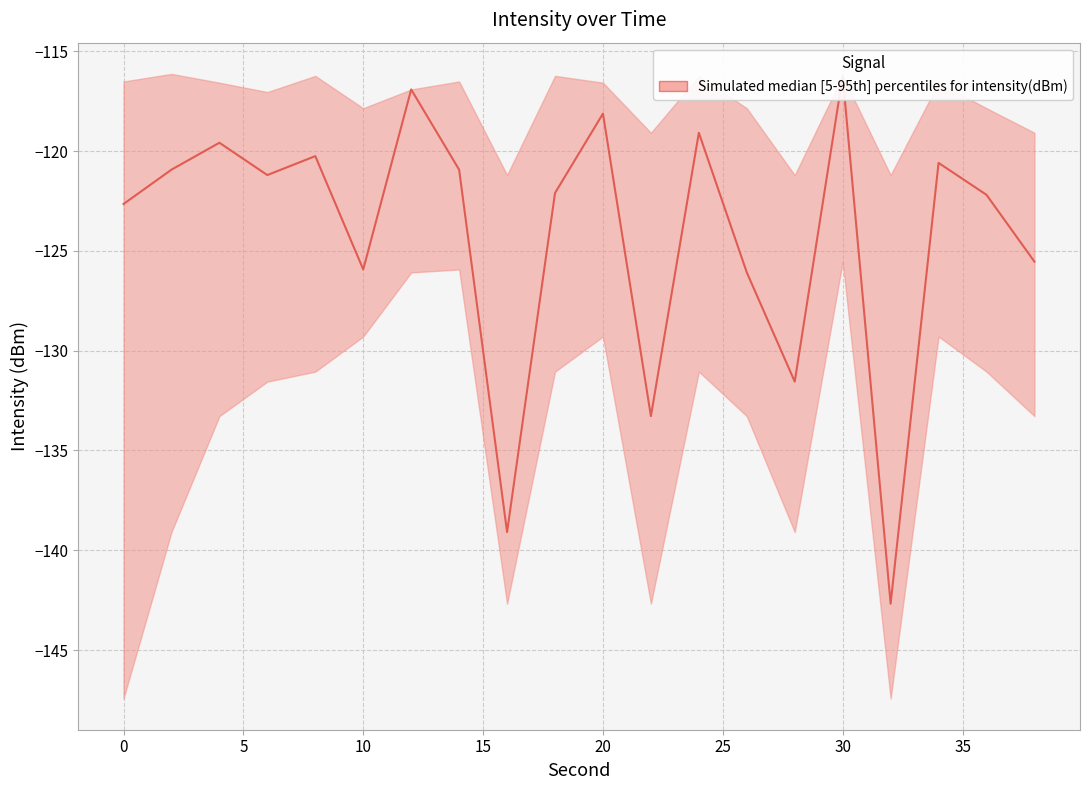

The intensity_upper series shows -35.1 at 30. True or false?

False